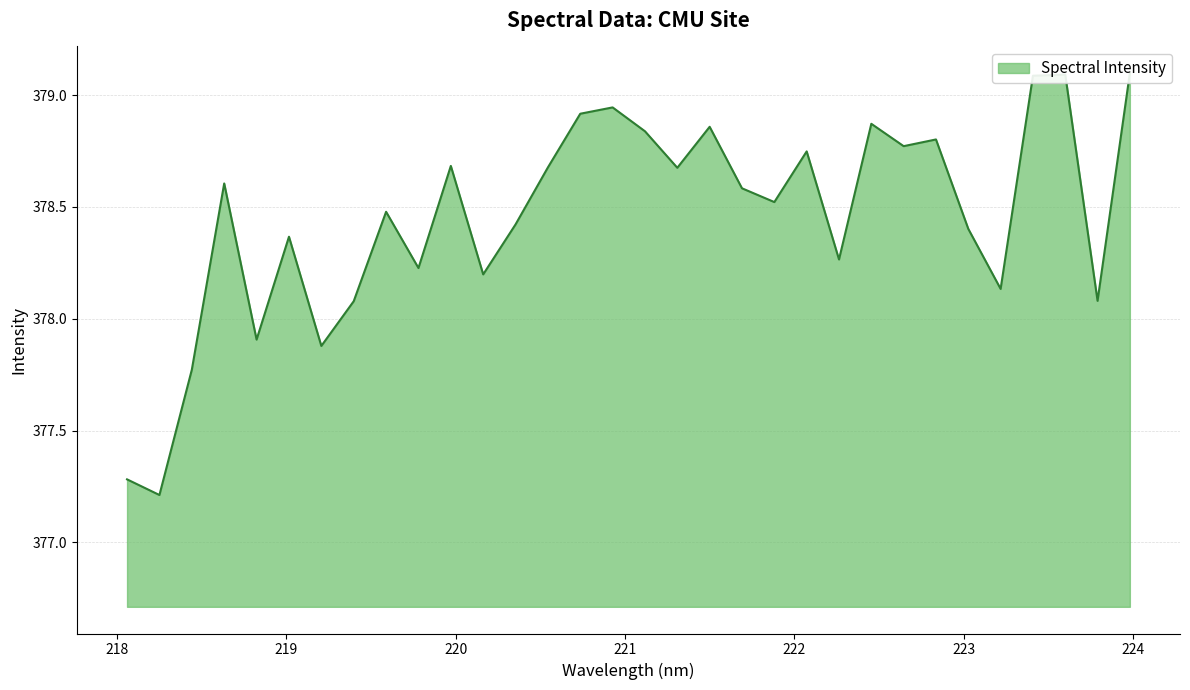

Which has a higher value, 219.589 or 218.442?

219.589